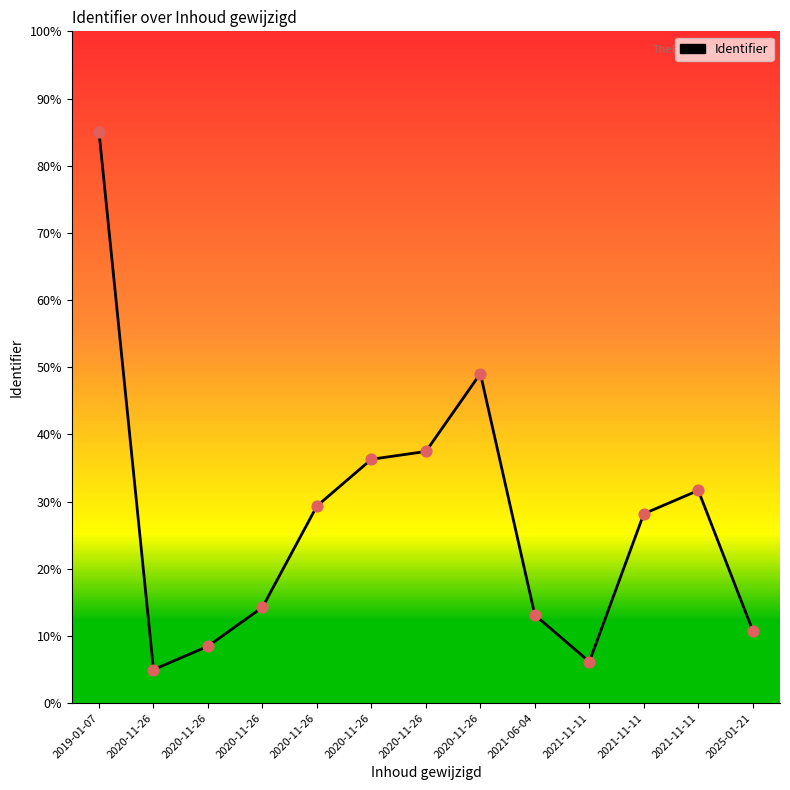

What is the change in value from 2020-11-26 to 2021-11-11?

-23.2